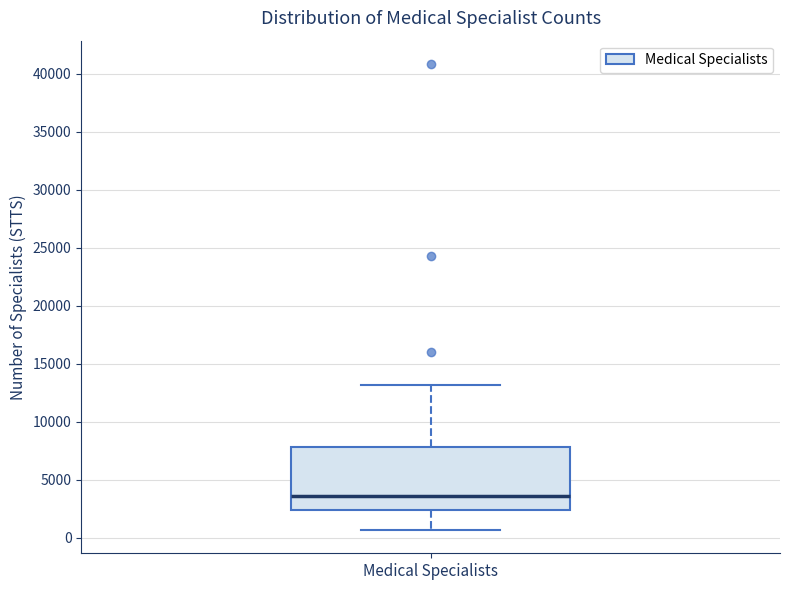

Read this box plot against the y-axis: the position of the median line, the range covered by the box, and the ends of both whiskers. The values are not printed on the chart, so give them approximately, as read against the axis.

median 3500, box 2500 to 8000, whiskers 500 to 13000